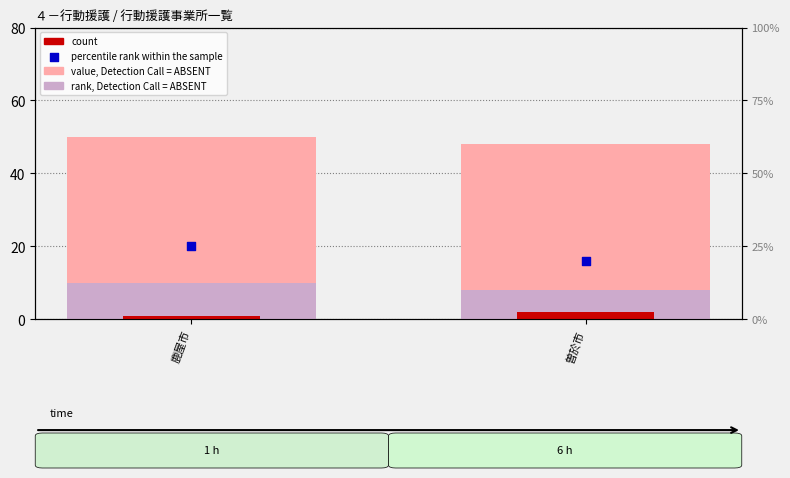

Is the value of rank, Detection Call = ABSENT at 曽於市 greater than the value of count at 曽於市?

Yes